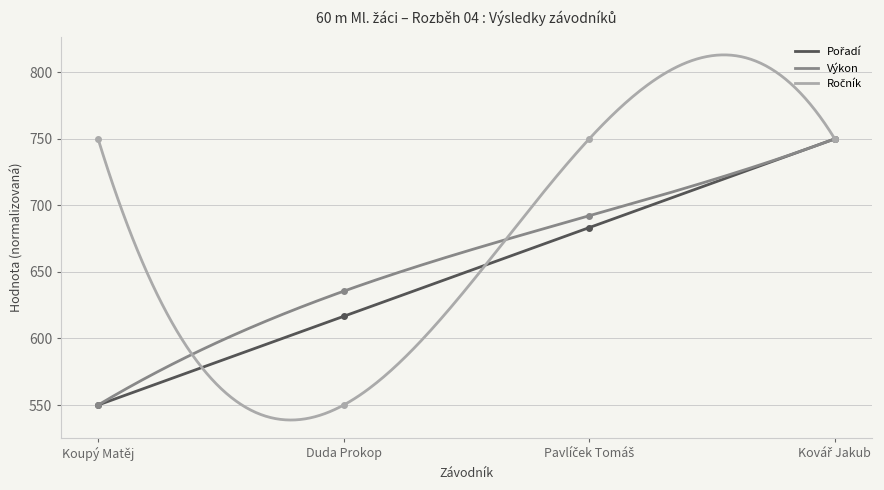

What is the sum of all Ročník values?

2800.0